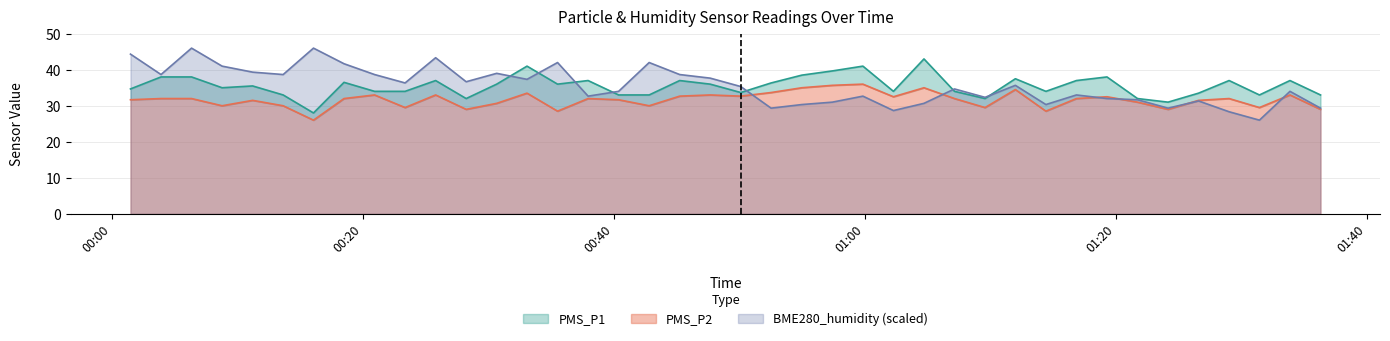

Reading left to right, extract all data points from this chart.

PMS_P1: 34.7	38.0	38.0	35.0	35.5	33.0	28.0	36.5	34.0	34.0	37.0	32.0	36.0	41.0	36.0	37.0	33.0	33.0	37.0	36.0	33.7	36.3	38.5	39.7	41.0	34.0	43.0	34.0	32.0	37.5	34.0	37.0	38.0	32.0	31.0	33.5	37.0	33.0	37.0	33.0
PMS_P2: 31.7	32.0	32.0	30.0	31.5	30.0	26.0	32.0	33.0	29.5	33.0	29.0	30.7	33.5	28.5	32.0	31.7	30.0	32.7	33.0	32.7	33.7	35.0	35.7	36.0	32.5	35.0	32.0	29.5	34.5	28.5	32.0	32.5	31.0	29.0	31.5	32.0	29.5	33.0	29.0
BME280_humidity: 44.3	38.7	46.0	41.0	39.3	38.7	46.0	41.7	38.7	36.3	43.3	36.7	39.0	37.3	42.0	32.7	34.0	42.0	38.7	37.7	35.3	29.3	30.3	31.0	32.7	28.7	30.7	34.7	32.3	35.7	30.3	33.0	32.0	31.7	29.3	31.3	28.3	26.0	34.0	29.3